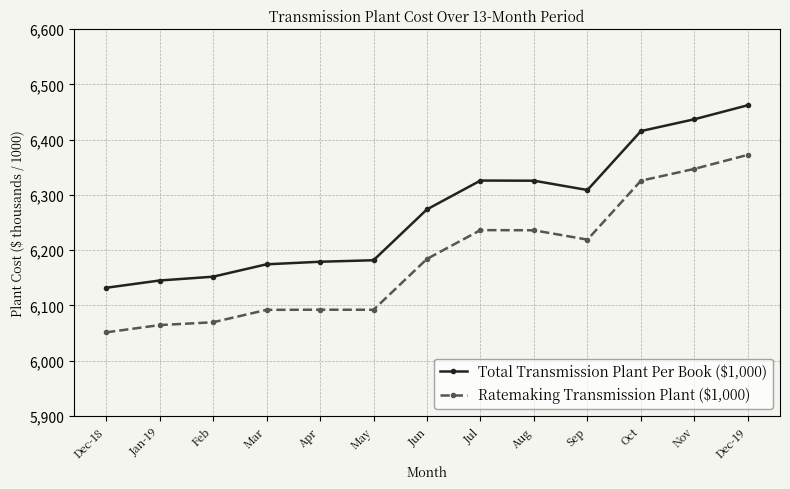

What are all the series names shown in the legend?

Total Transmission Plant Per Book ($1,000), Ratemaking Transmission Plant ($1,000)